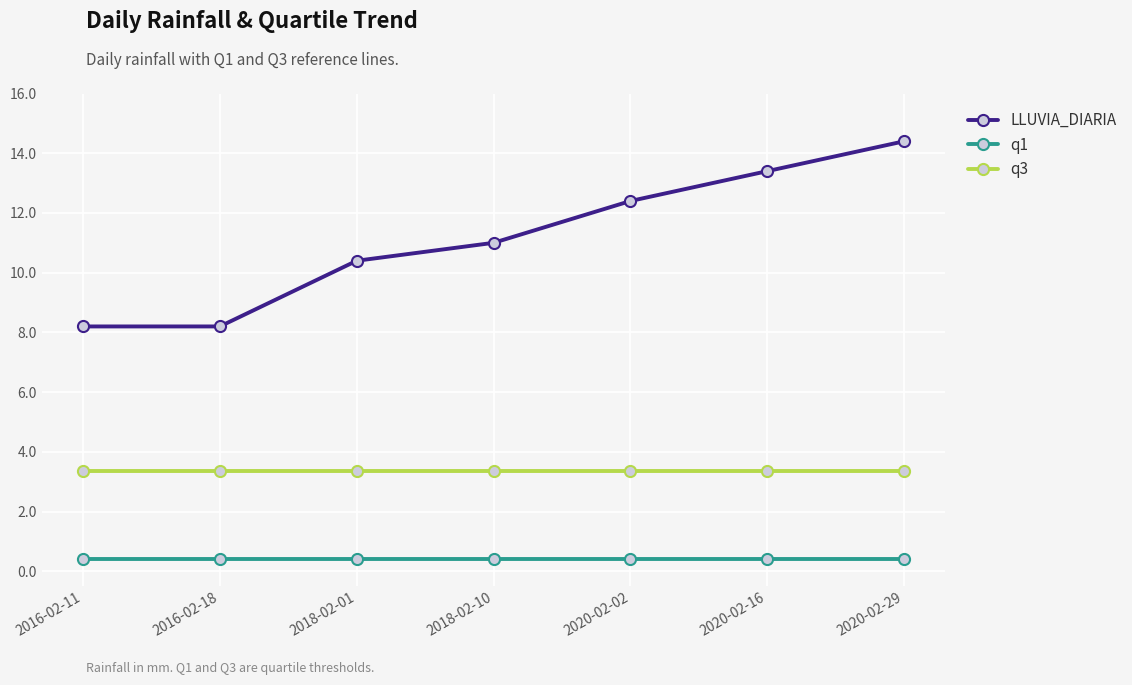

What is the average value of the q1 series?

0.4